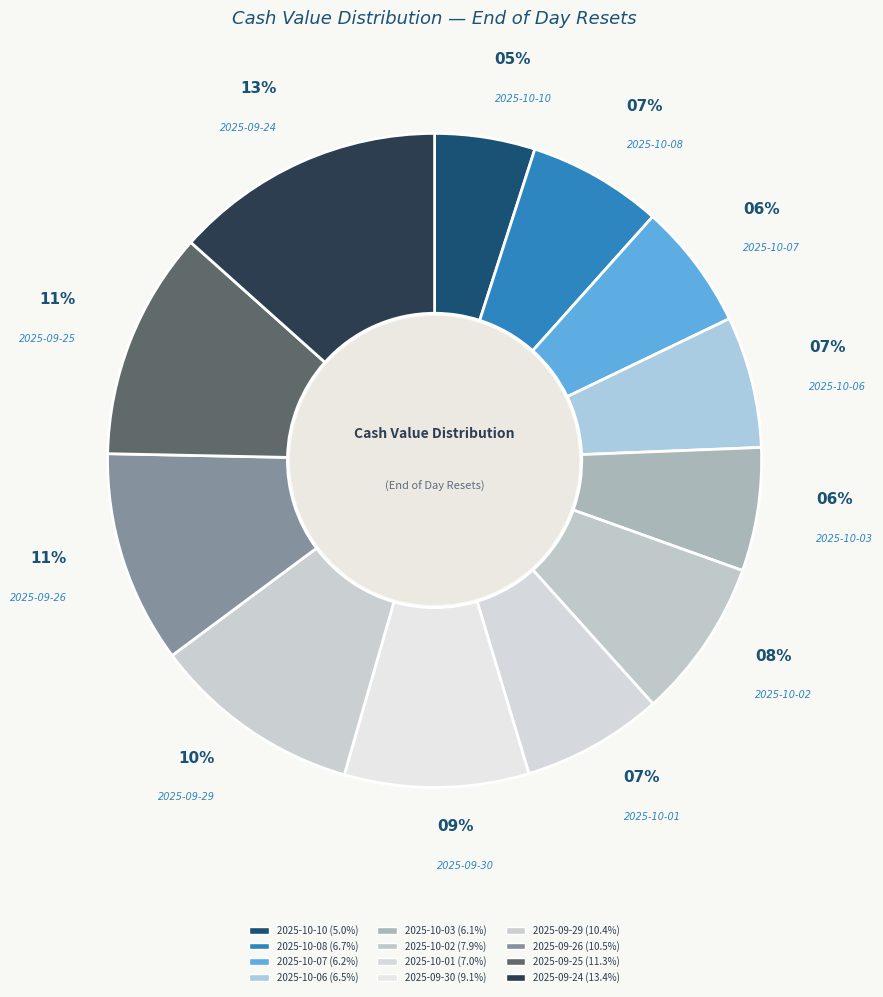

Rank the categories by value from lowest to highest.

2025-10-10, 2025-10-03, 2025-10-07, 2025-10-06, 2025-10-08, 2025-10-01, 2025-10-02, 2025-09-30, 2025-09-29, 2025-09-26, 2025-09-25, 2025-09-24